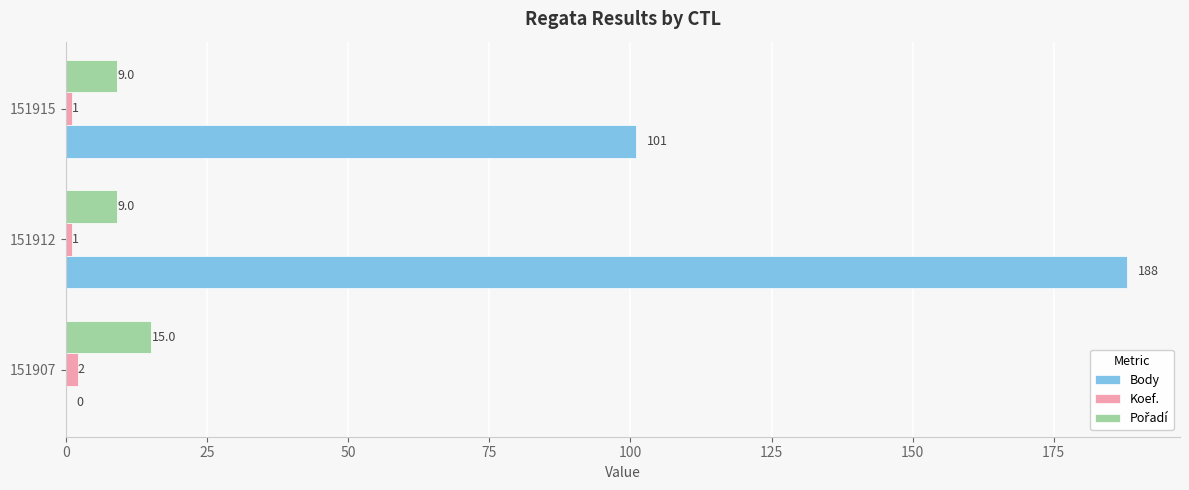

Which series changed the most between 151907 and 151912?

Body